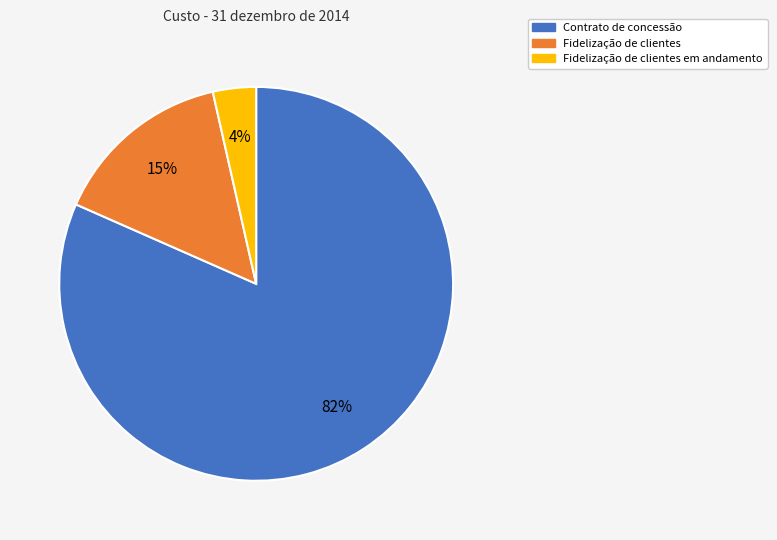

Is there a majority slice in this chart?

Yes